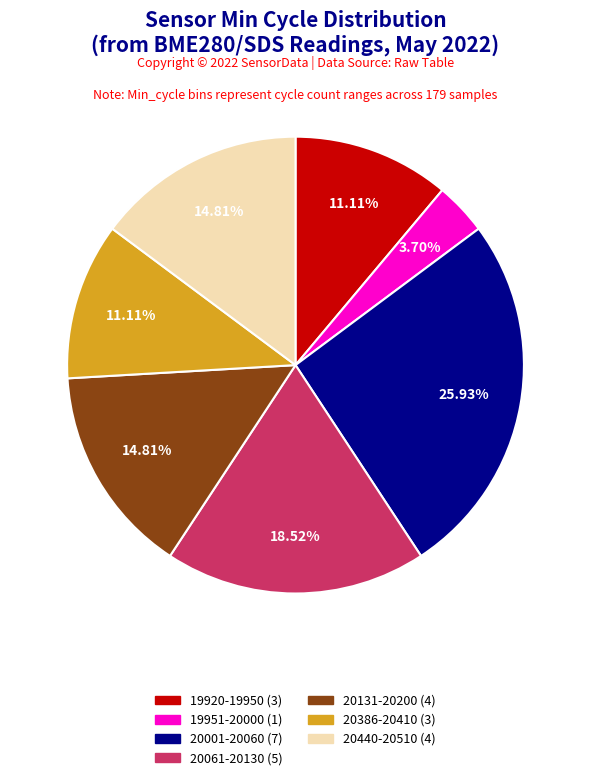

Is there any slice that represents more than half of the pie?

No